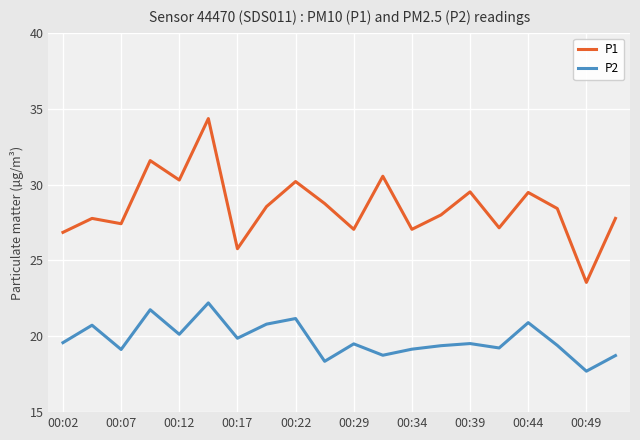

True or false: P2 and P1 cross at least once.

False